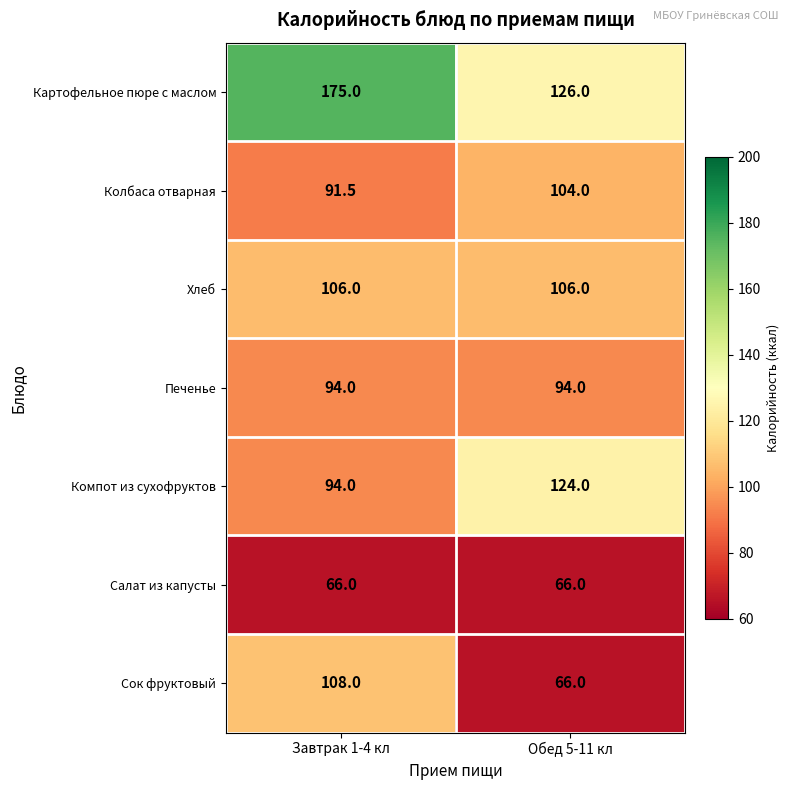

What is the maximum value for Салат из капусты?

66.0